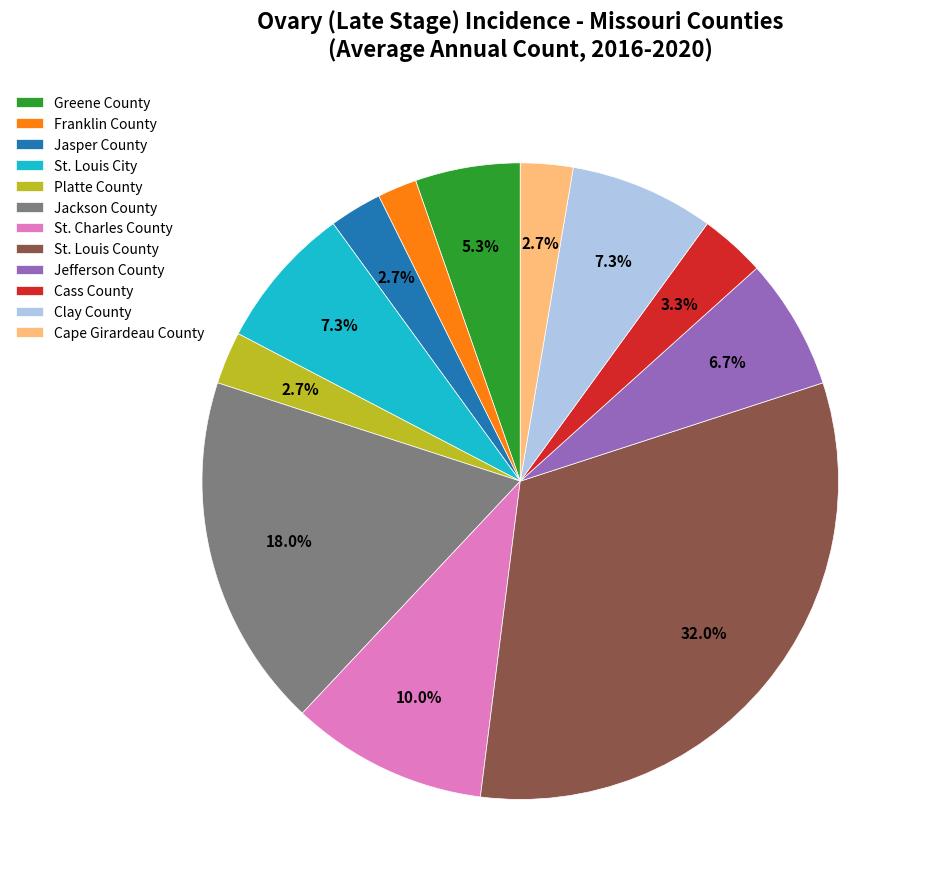

How much of the chart is everything except Platte County?

97.3%